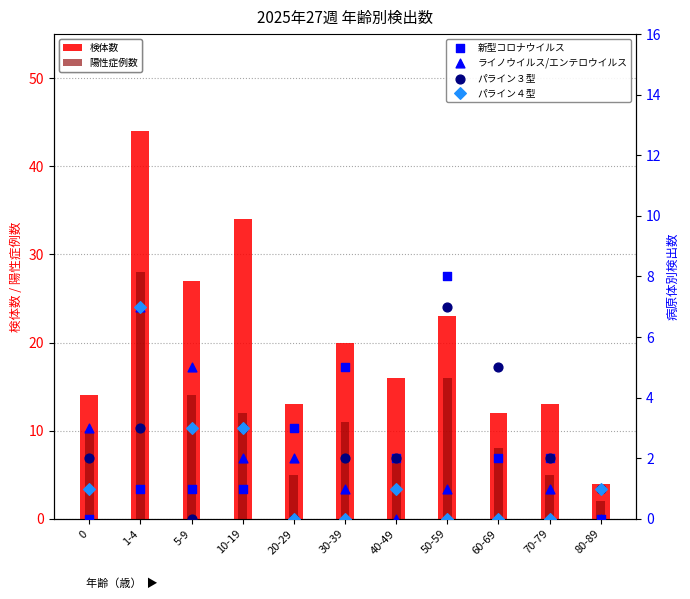

What are all the series names shown in the legend?

検体数, 陽性症例数, 新型コロナウイルス, ライノウイルス/エンテロウイルス, パライン３型, パライン４型